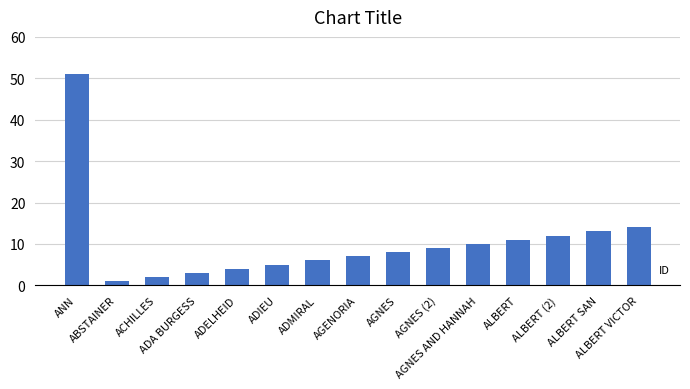

How many data points are less than 8?

7